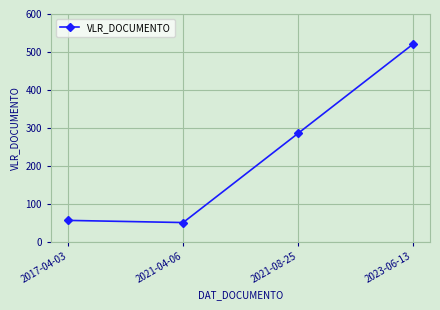

What is the average value?

227.7